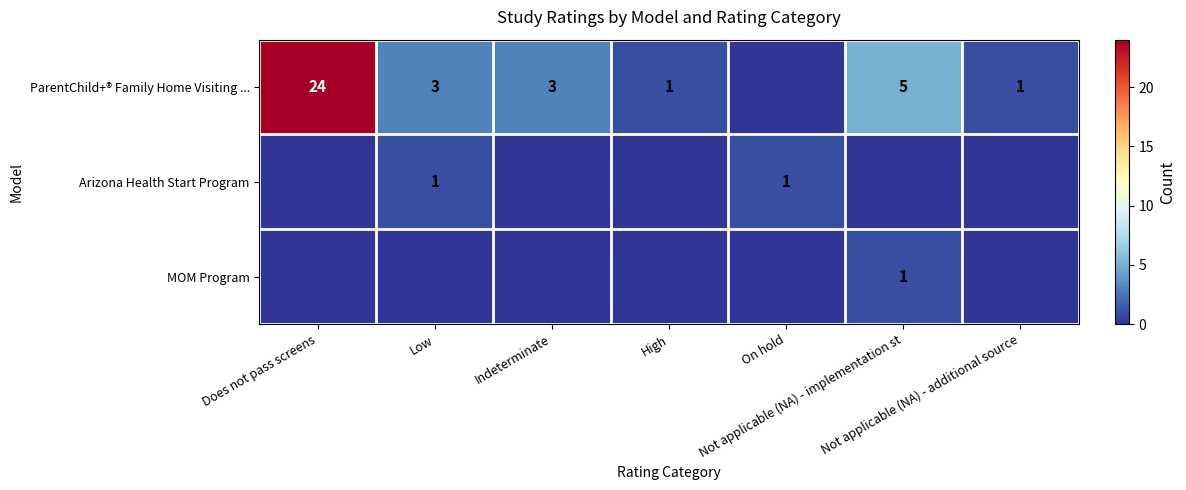

Which series has the largest total across all categories?

ParentChild+® Family Home Visiting ...